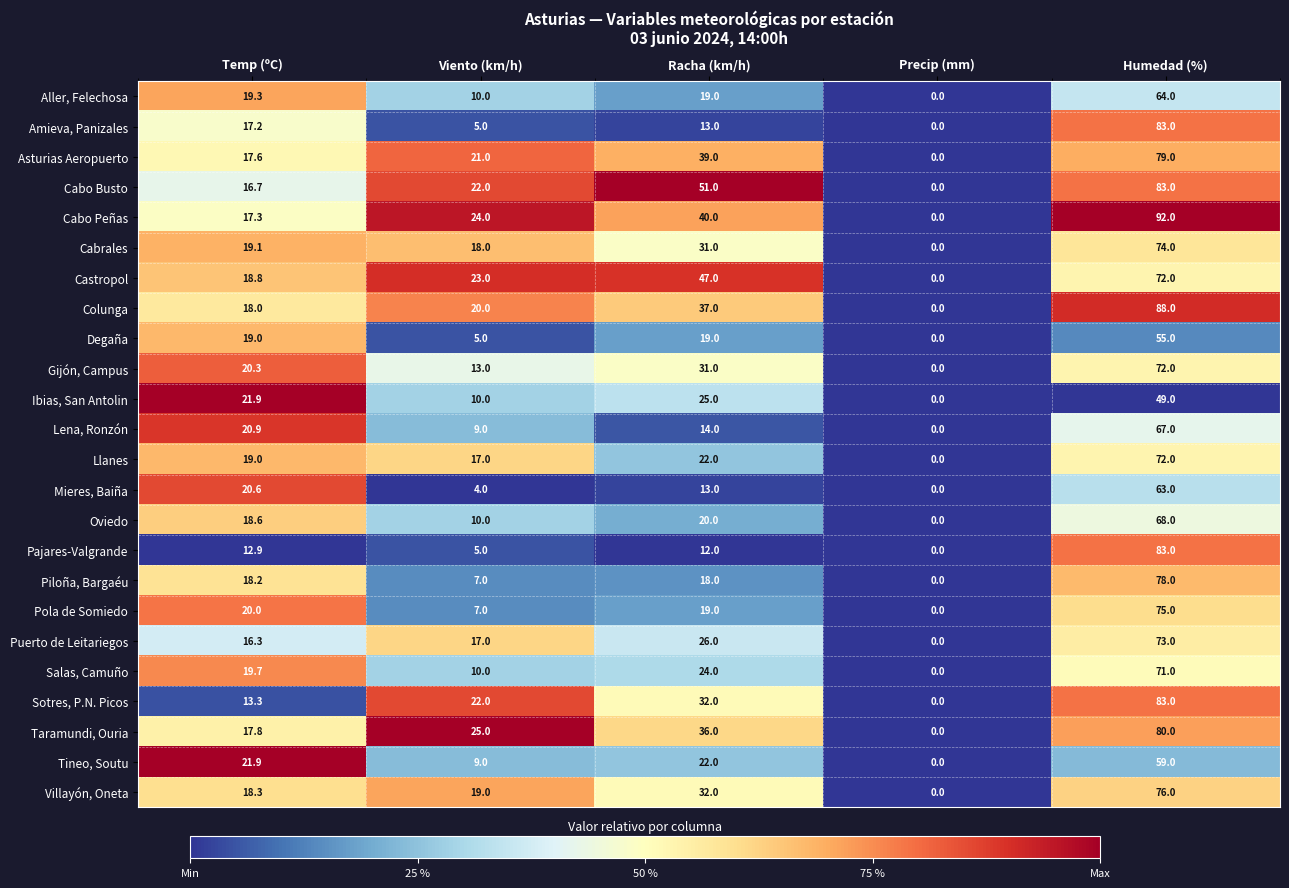

Which series has the largest total across all categories?

Cabo Peñas